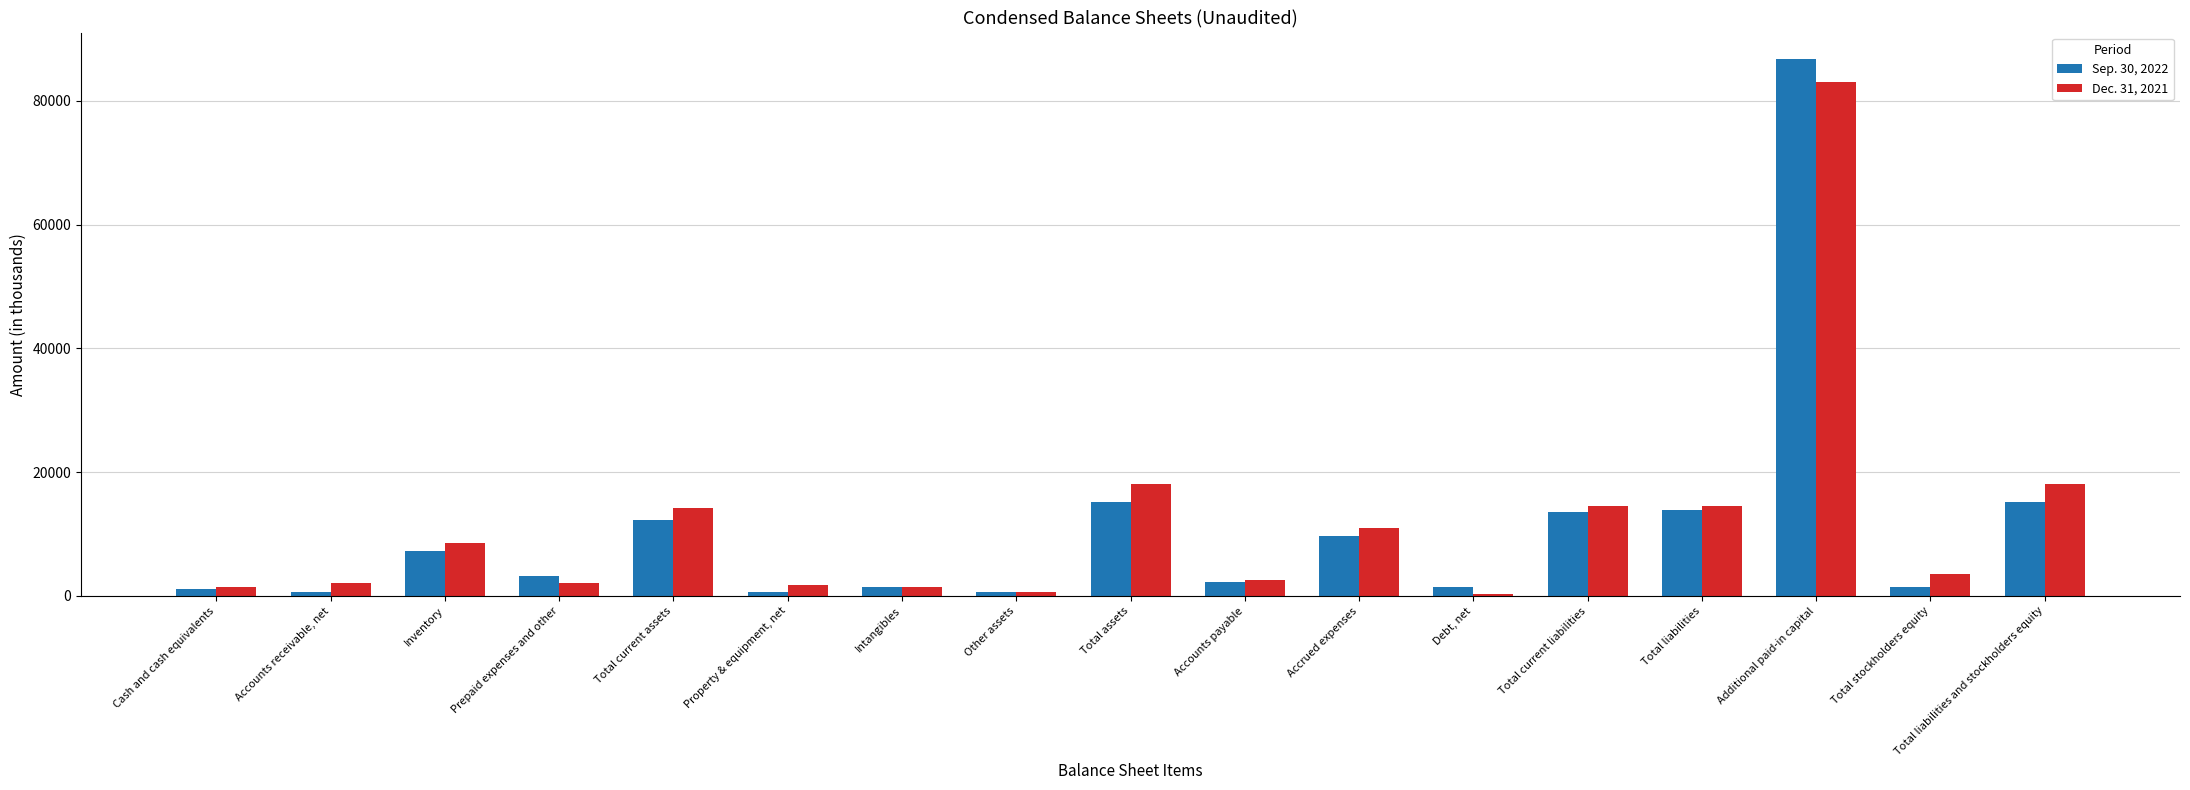

The value of Dec. 31, 2021 at Prepaid expenses and other is 2146. True or false?

True